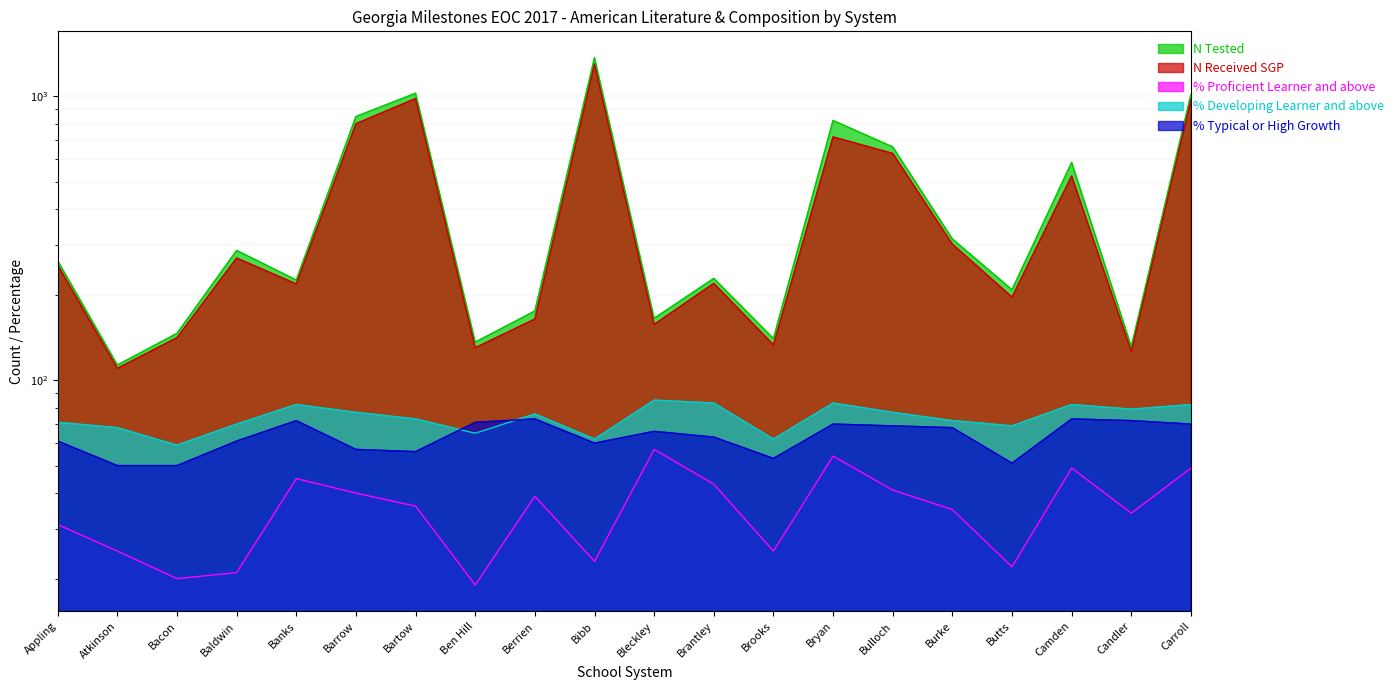

Where does the % Typical or High Growth series first go above 66?

Banks